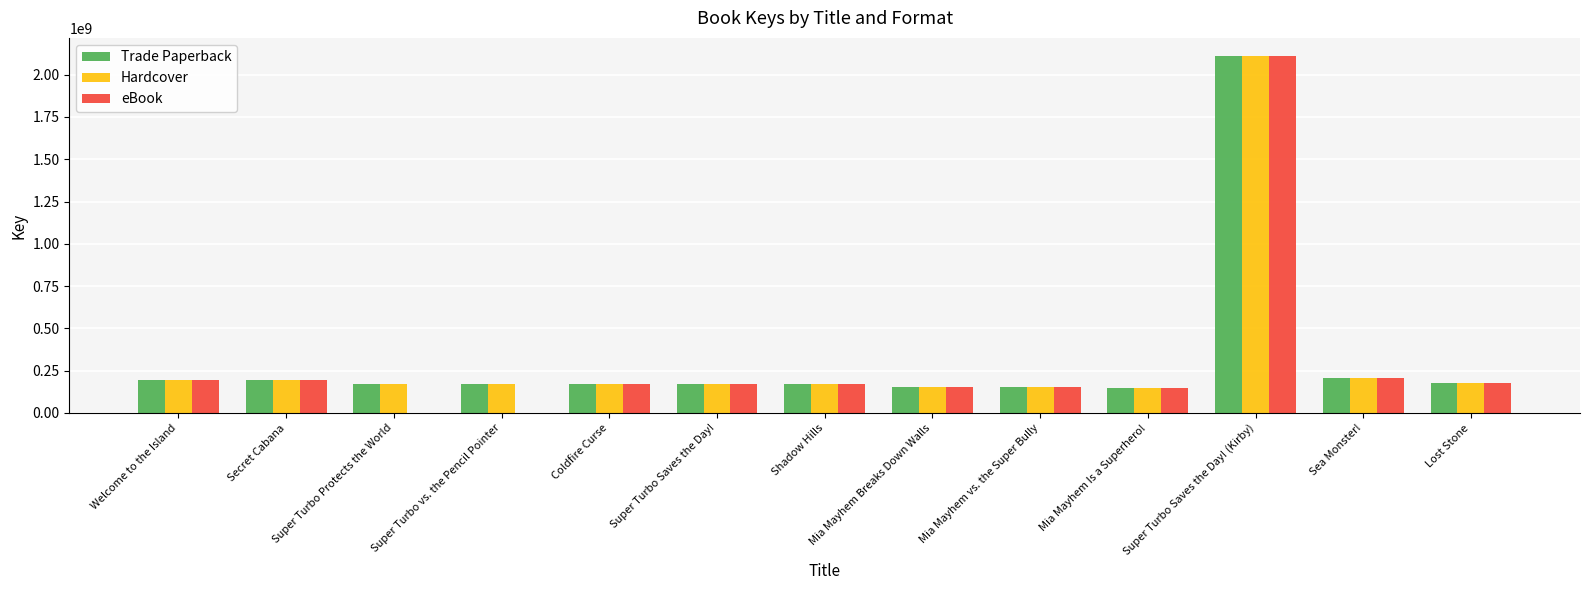

What is the average value of the eBook series?

295739639